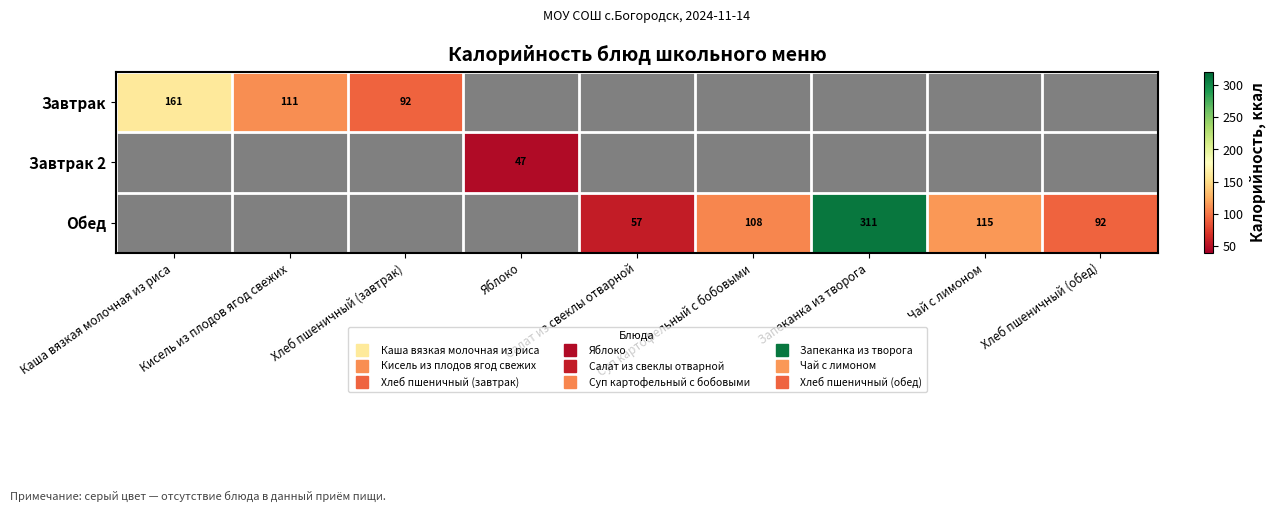

Count the number of data series in this chart.

3